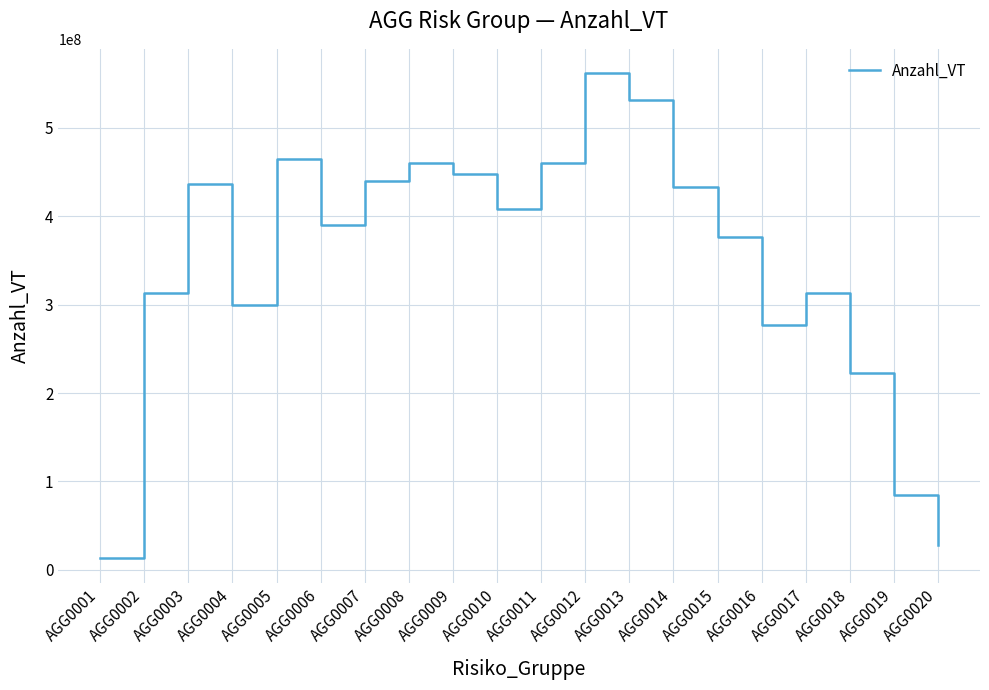

Approximately how many times larger is the value at AGG0009 compared to AGG0017?

1.4